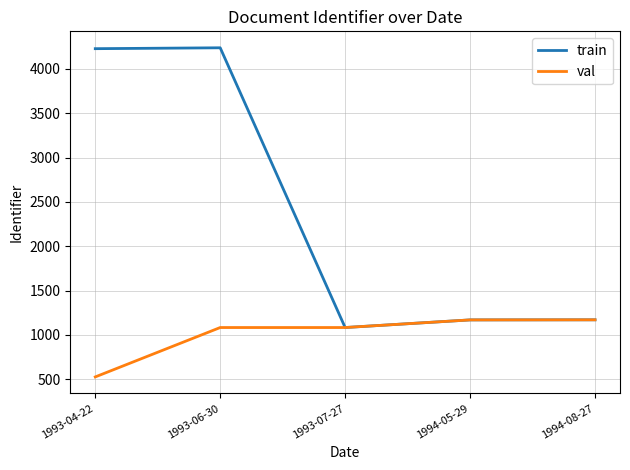

Does the chart have visible grid lines?

Yes